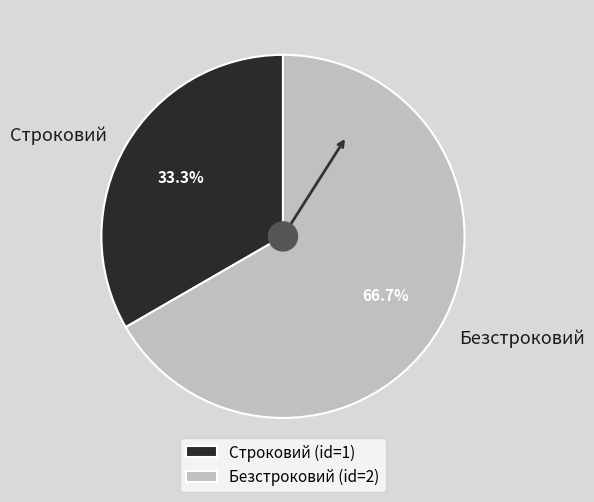

True or false: Безстроковий accounts for 74% of the total.

False